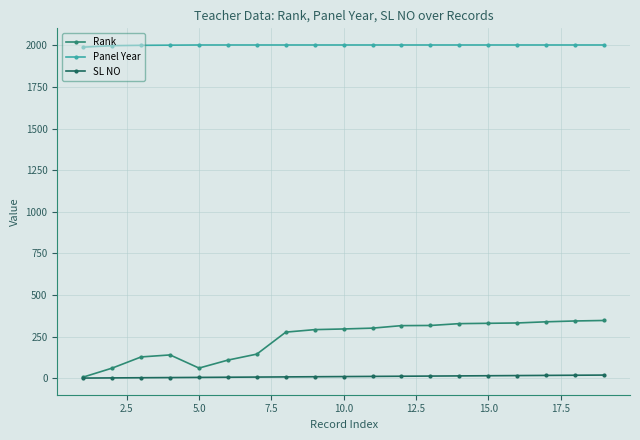

Which series has the widest spread of values?

Rank